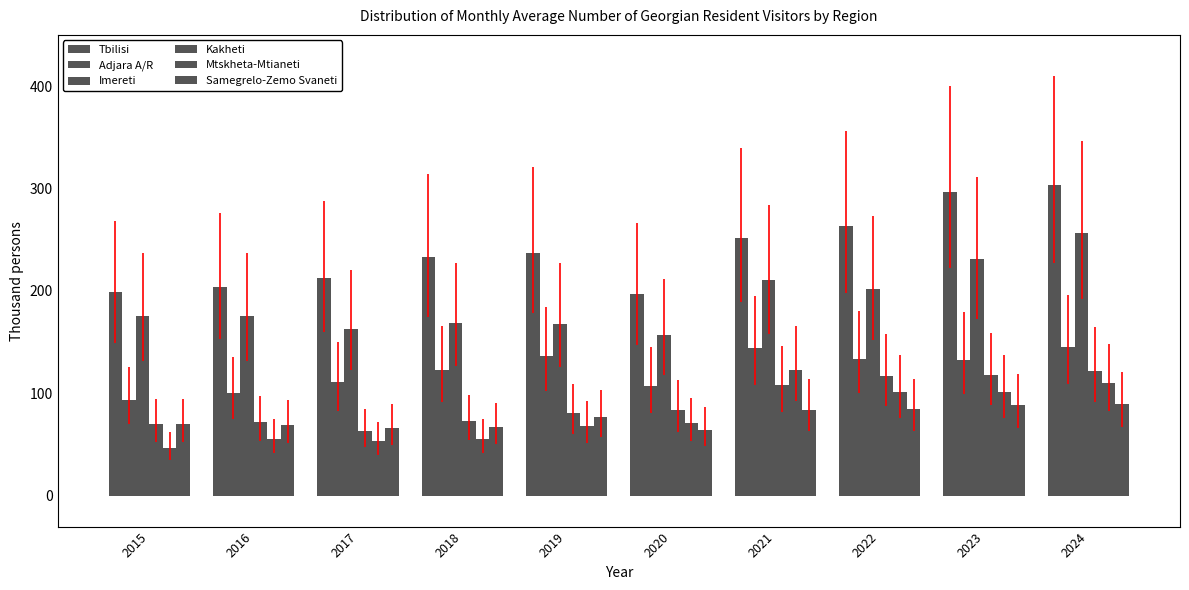

What is the average value of the Tbilisi series?

239.8